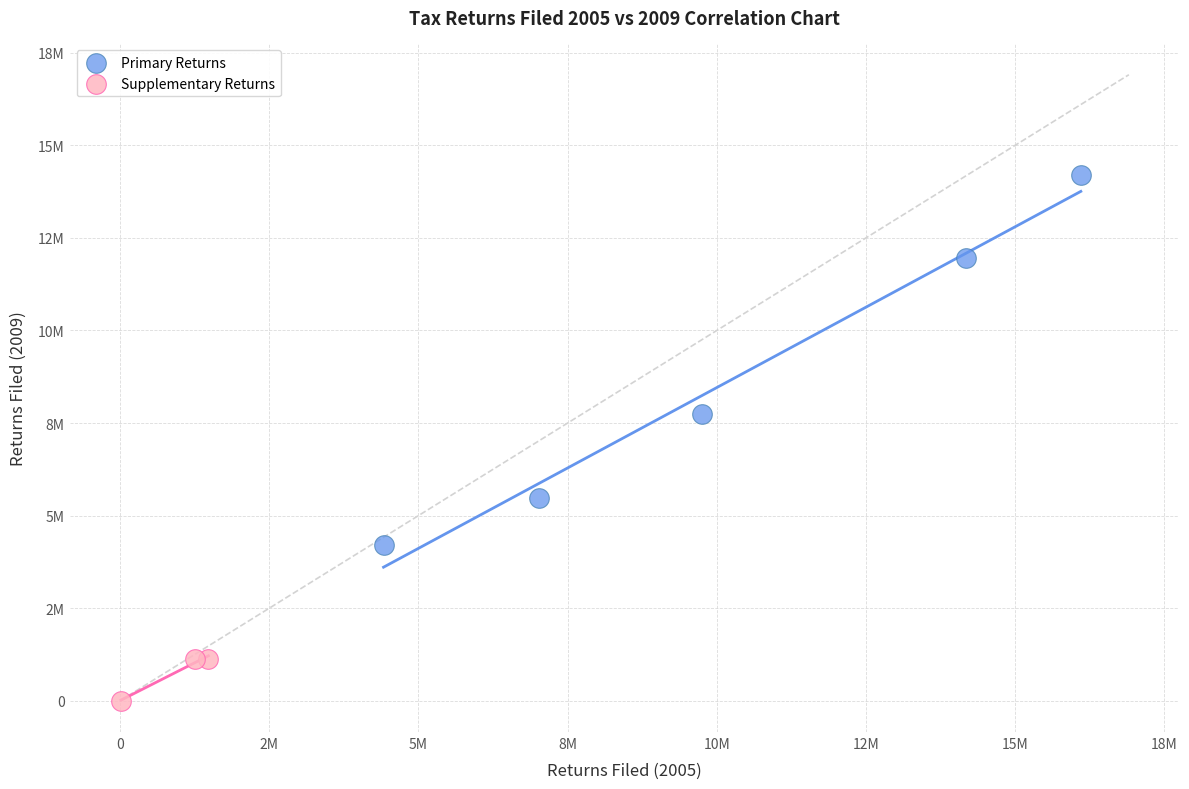

Which series has the widest spread of Y values?

Primary Returns